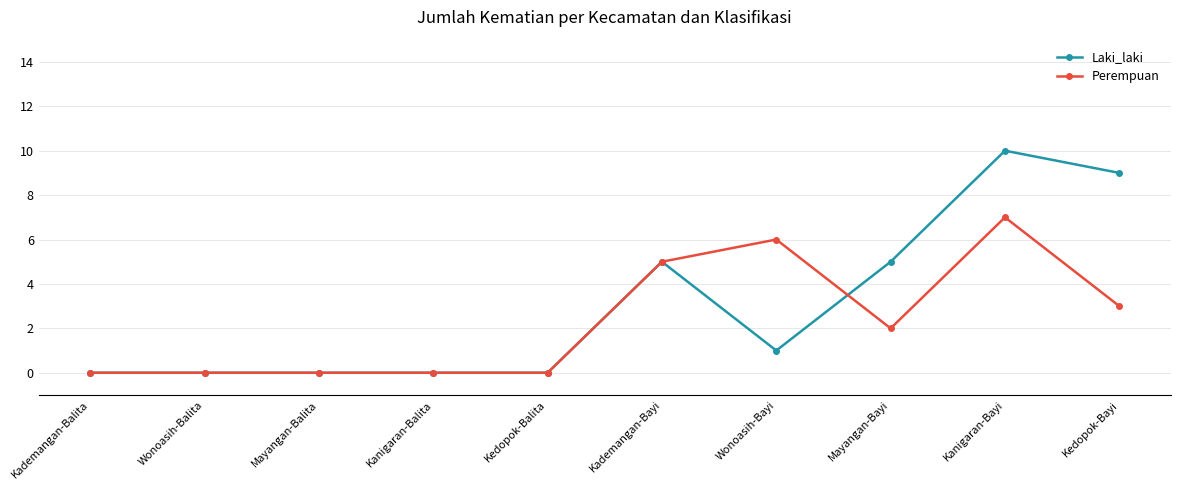

Does the chart have visible grid lines?

Yes